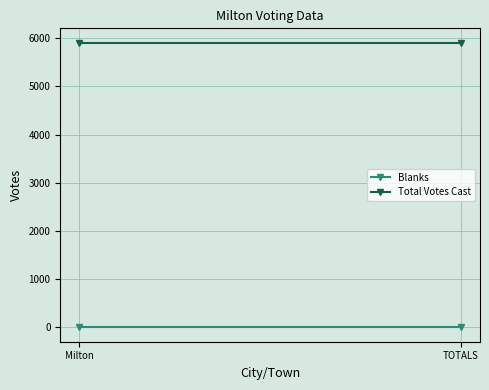

How many series are shown in this chart?

2